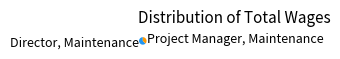

How many slices are in this pie chart?

2